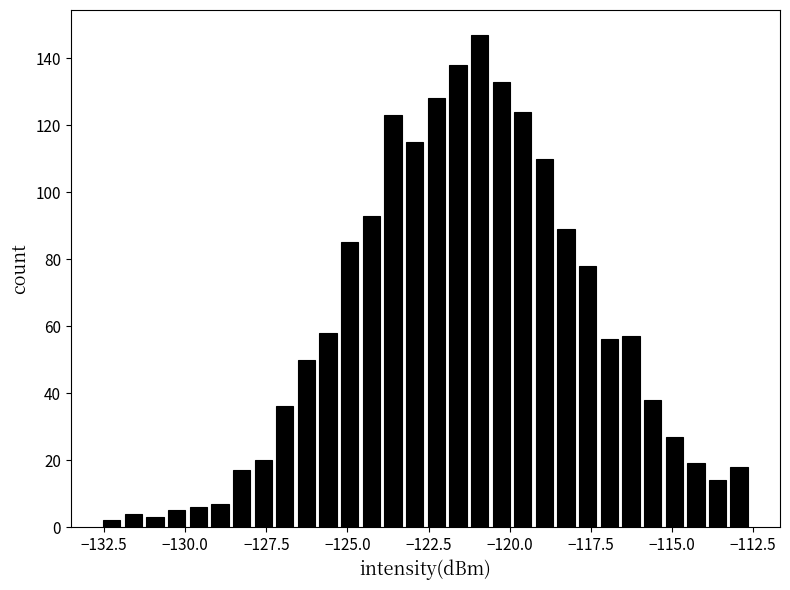

Read against the x-axis, roughly where is the centre of the tallest bar?

-121.0